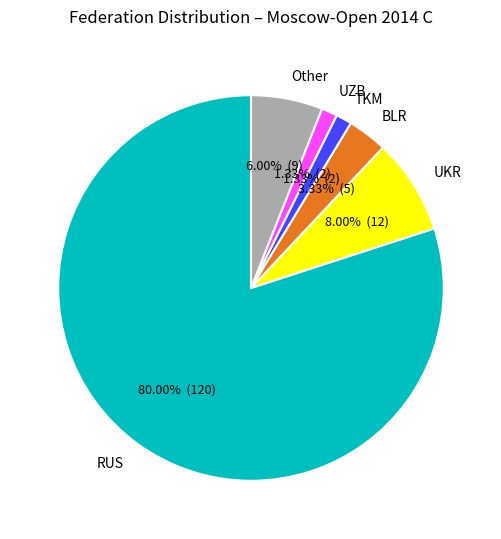

Which slice is the largest?

RUS